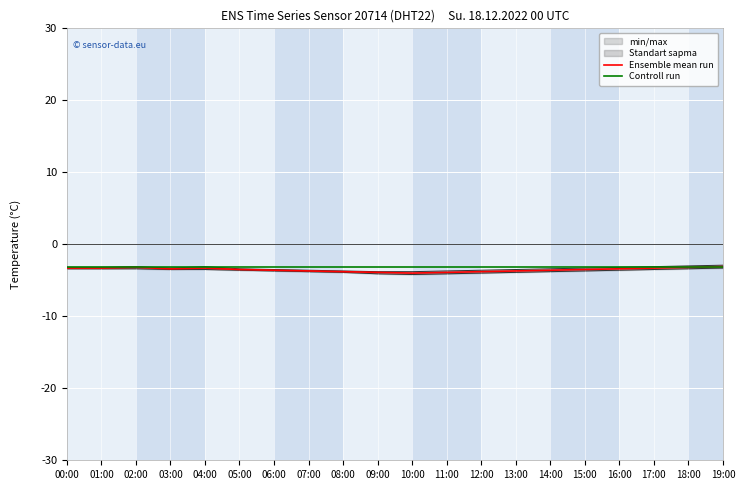

Reading left to right, extract all data points from this chart.

Ensemble mean run: 00:00=-3.3	01:00=-3.3	02:00=-3.2	03:00=-3.4	04:00=-3.3	05:00=-3.5	06:00=-3.6	07:00=-3.7	08:00=-3.8	09:00=-3.9	10:00=-4.0	11:00=-3.9	12:00=-3.8	13:00=-3.7	14:00=-3.6	15:00=-3.5	16:00=-3.4	17:00=-3.3	18:00=-3.2	19:00=-3.1
Controll run: 00:00=-3.1	01:00=-3.1	02:00=-3.1	03:00=-3.1	04:00=-3.1	05:00=-3.1	06:00=-3.1	07:00=-3.1	08:00=-3.1	09:00=-3.1	10:00=-3.1	11:00=-3.1	12:00=-3.1	13:00=-3.1	14:00=-3.1	15:00=-3.1	16:00=-3.1	17:00=-3.1	18:00=-3.1	19:00=-3.1